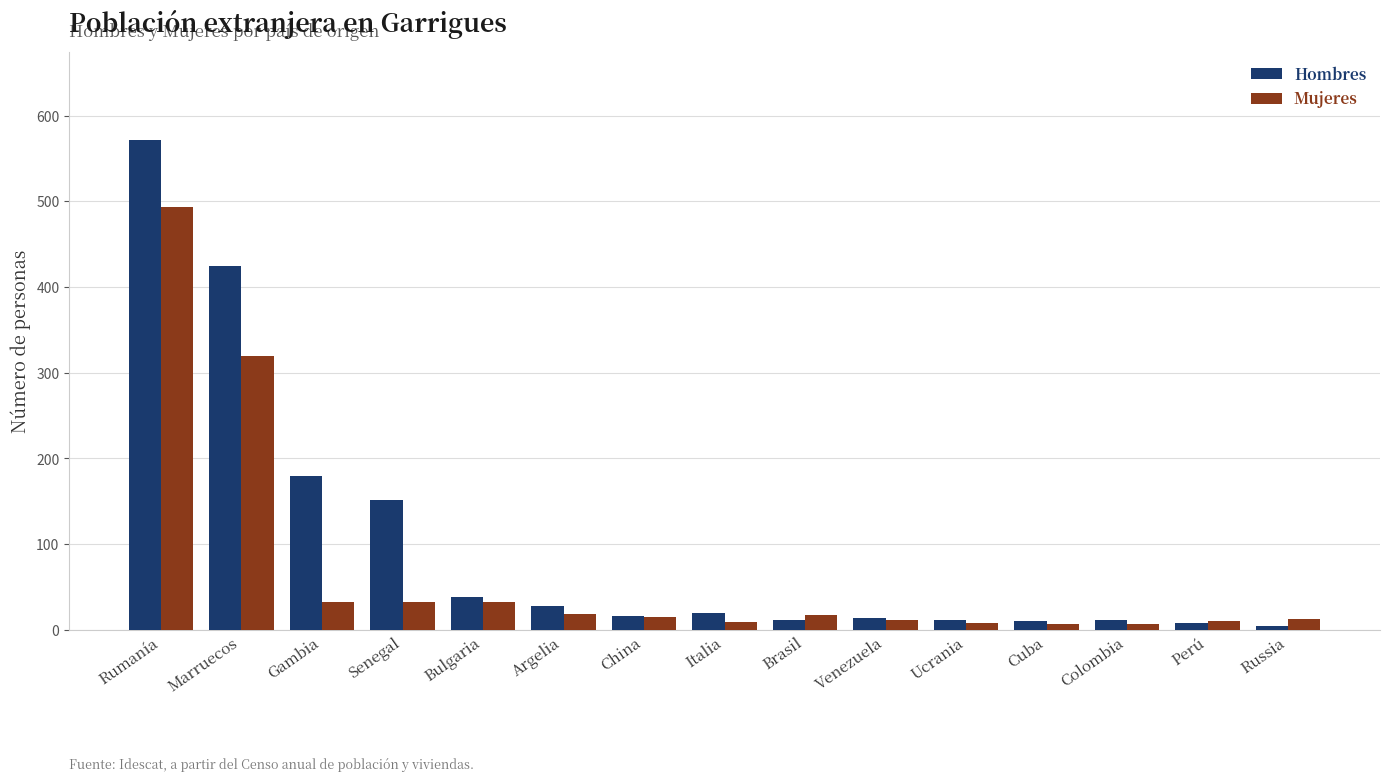

What is the sum of all Mujeres values?

1027